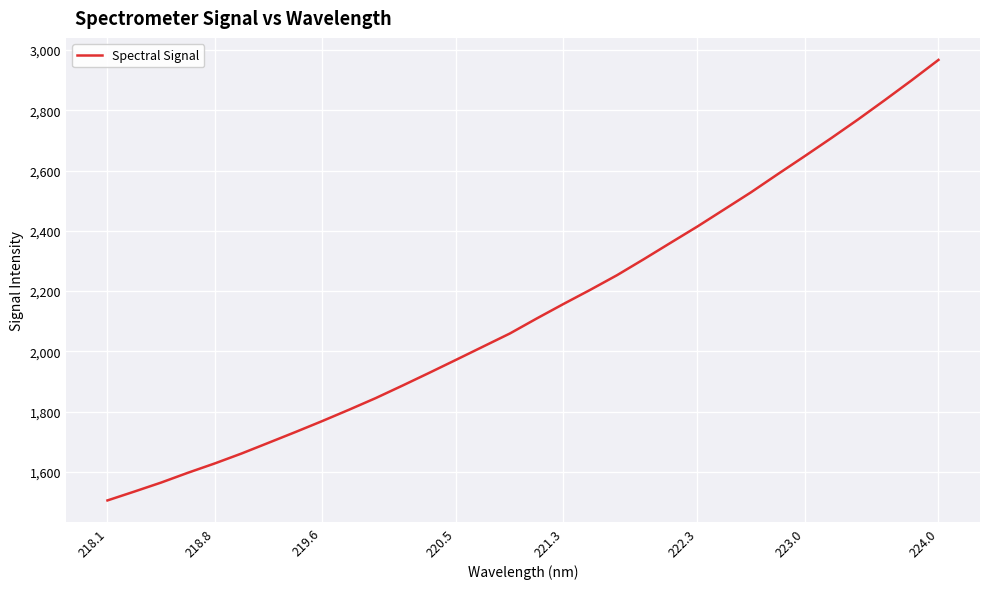

True or false: the data has more than 2 interior local peaks.

False